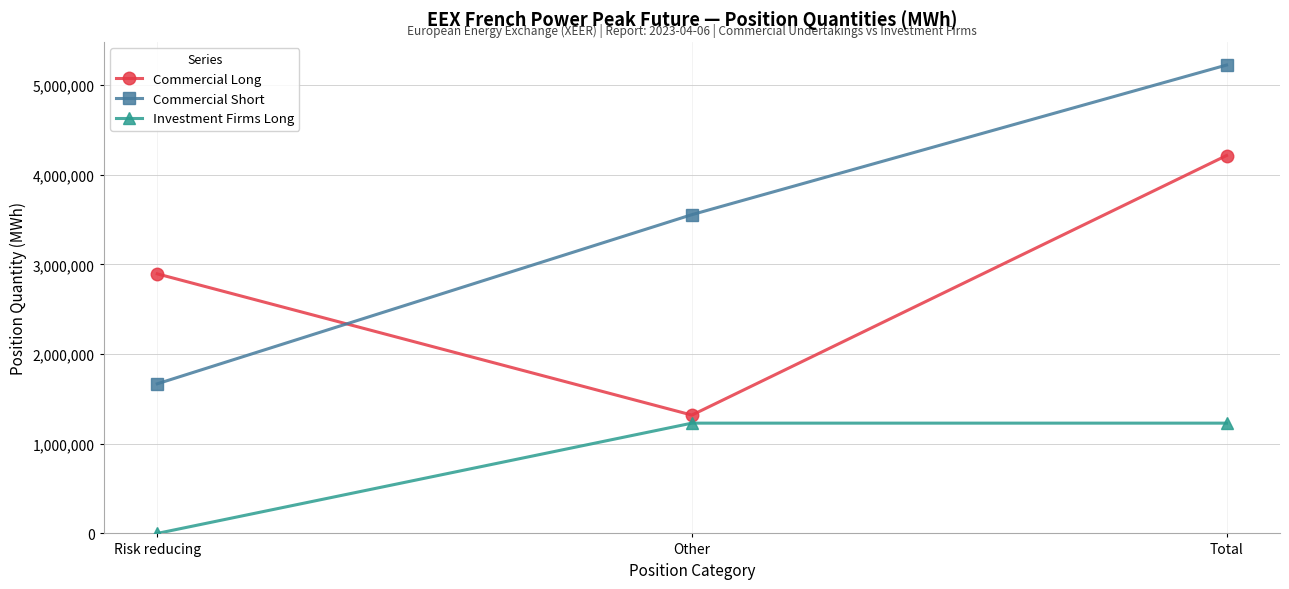

How many series are shown in this chart?

3